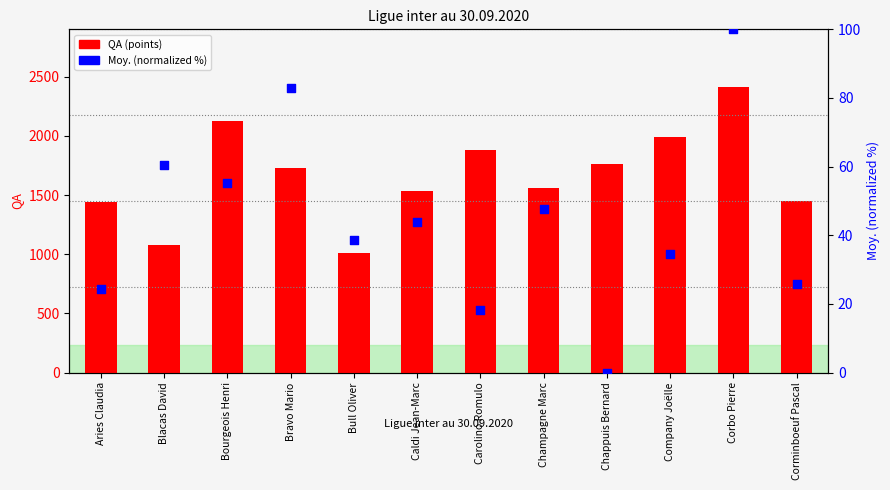

What is the total value across all series at Aries Claudia?

1467.3